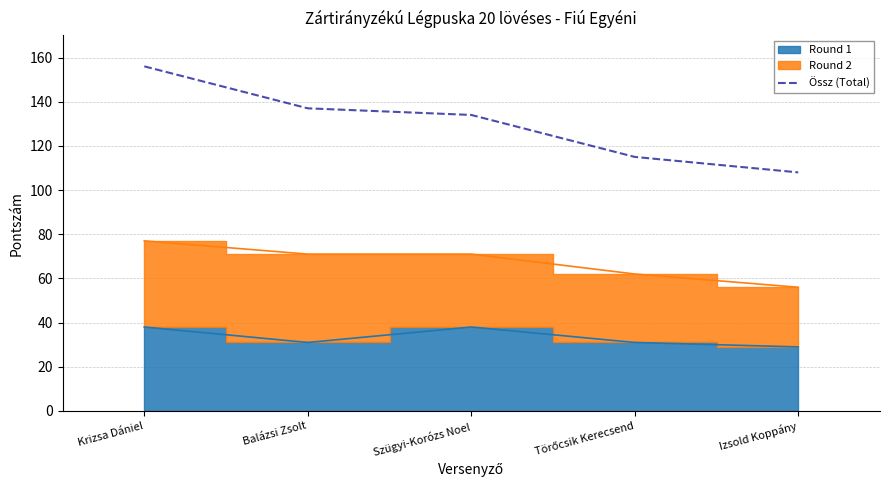

Which has a higher value, Szügyi-Korózs Noel or Izsold Koppány?

Szügyi-Korózs Noel